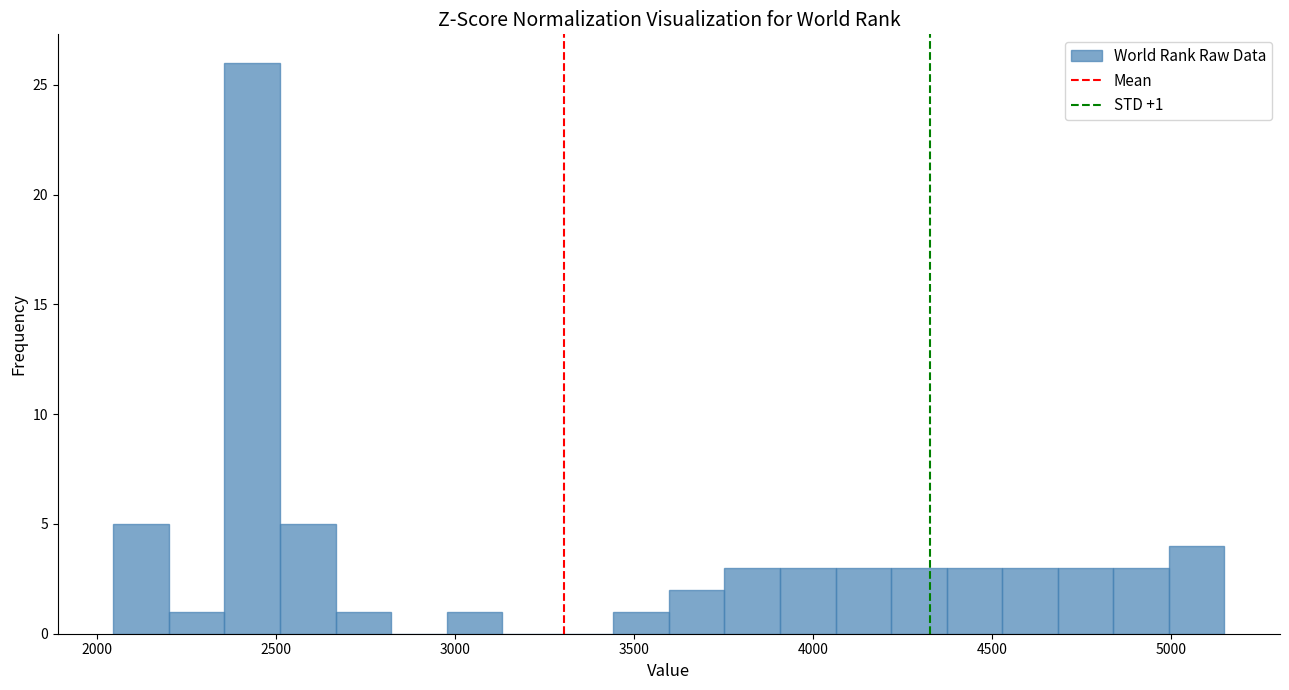

Around what value on the x-axis is the tallest bar? Give the approximate position of its centre, as read against the axis.

2450